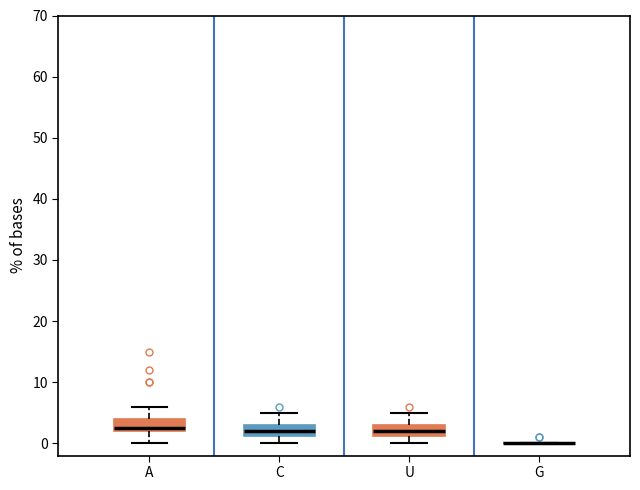

Where does the upper whisker of the box for U end on the y-axis? The values are not printed on the chart, so give them approximately, as read against the axis.

5